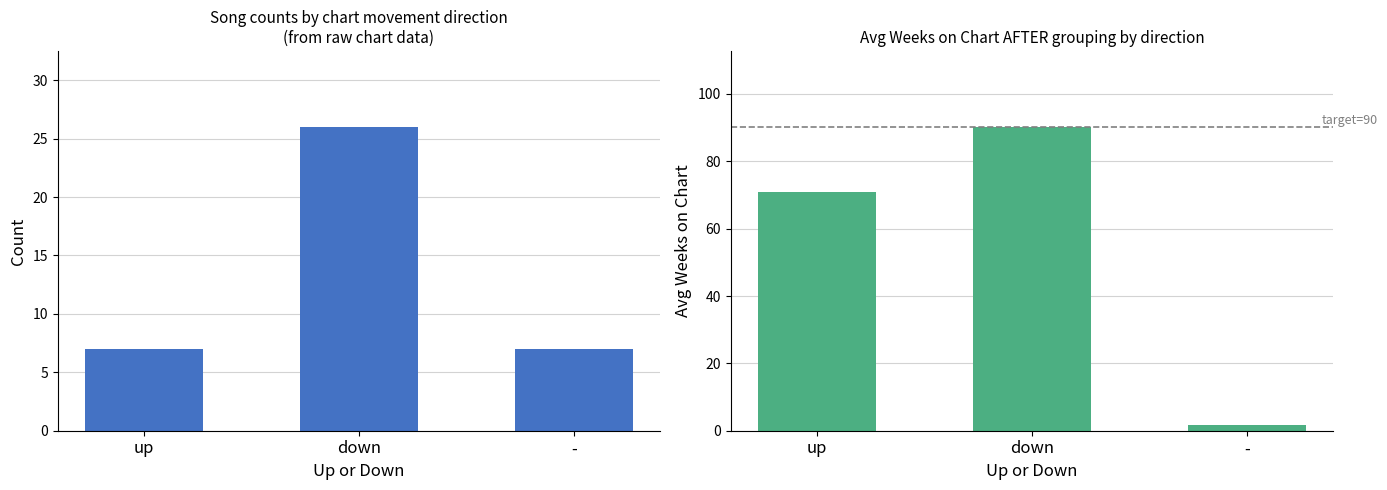

Does the chart contain stacked bars?

No